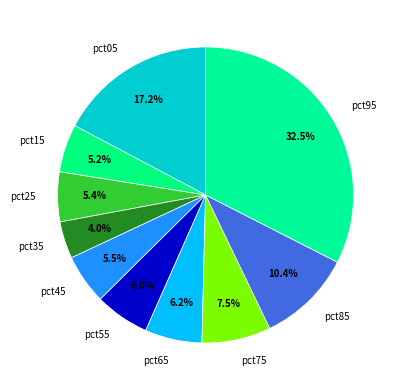

How many segments does this pie chart have?

10